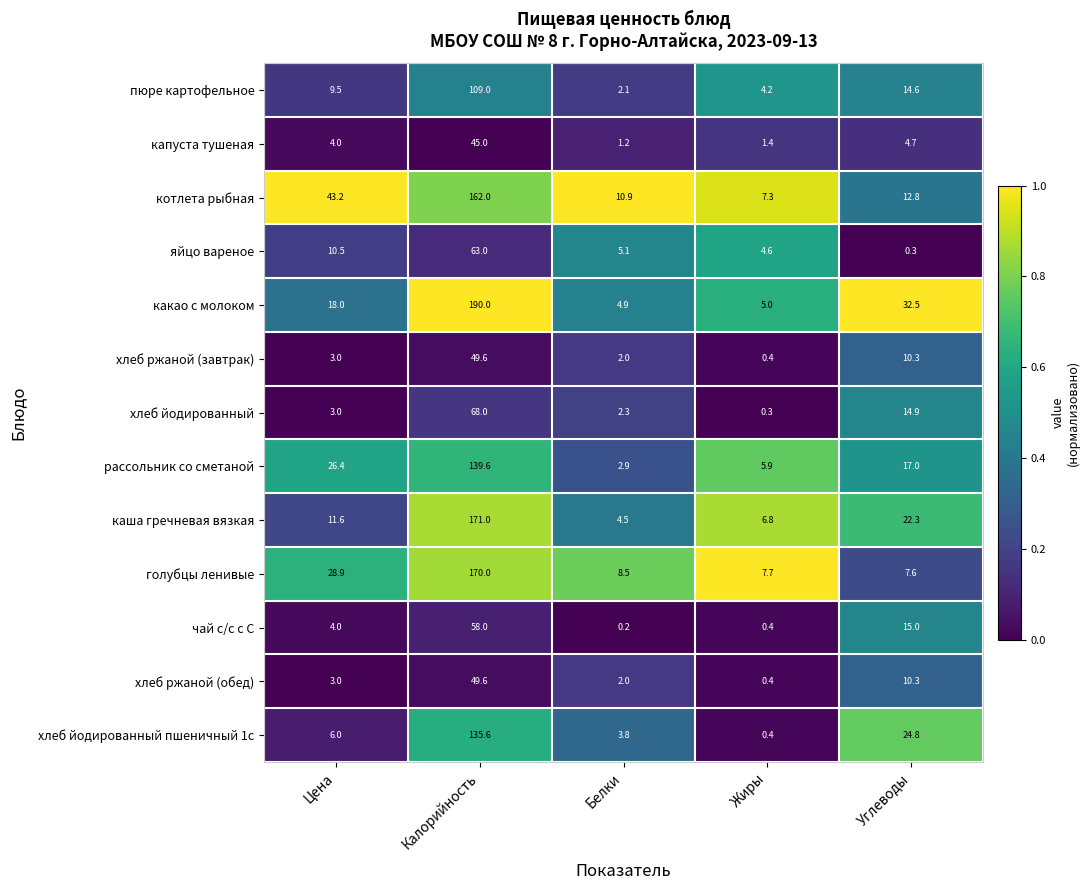

Rank the categories by яйцо вареное value from lowest to highest.

Углеводы, Жиры, Белки, Цена, Калорийность